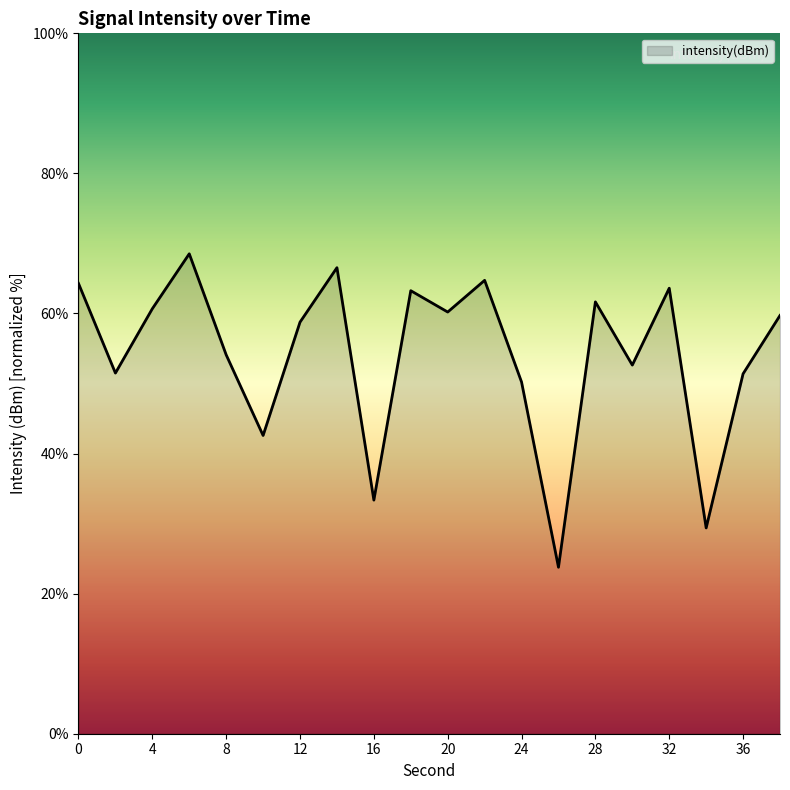

What is the greatest value displayed?

68.5